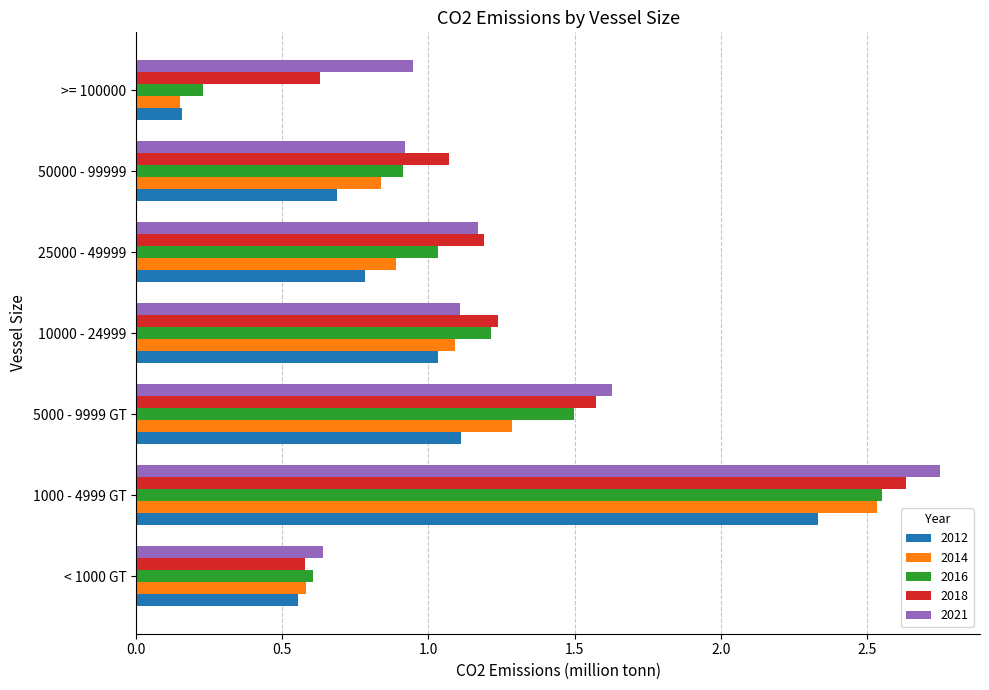

At how many categories does at least one series exceed 1?

5